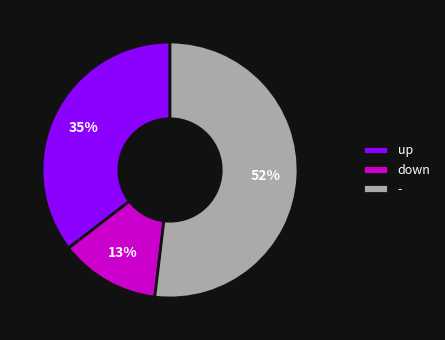

Count the number of slices in the pie.

3